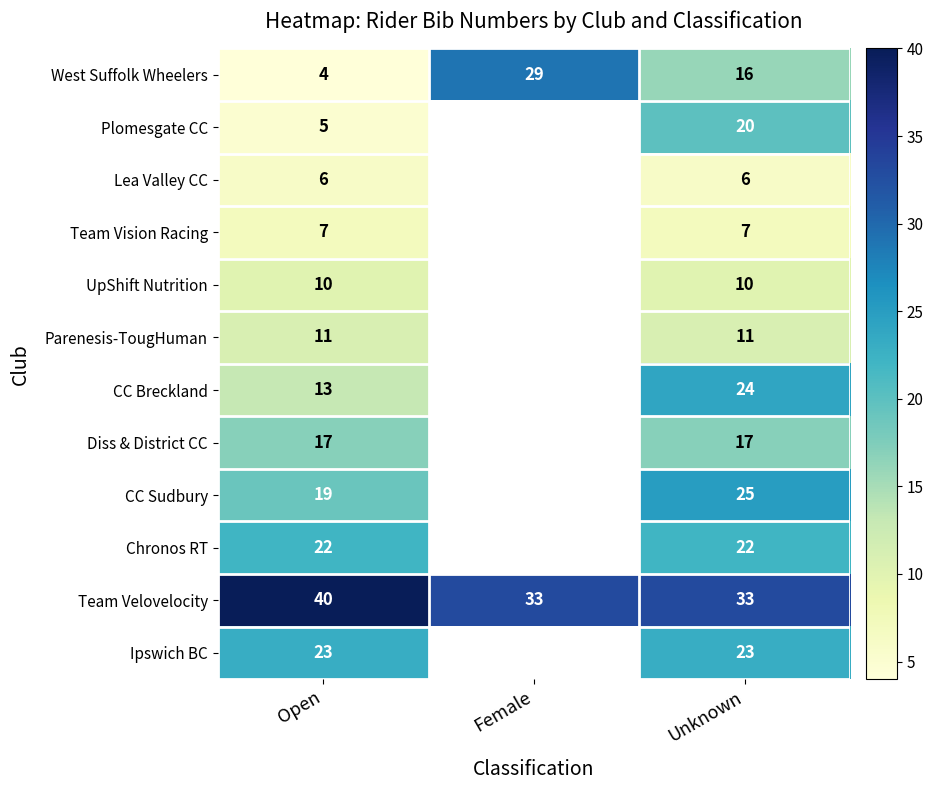

How many values in the Team Velovelocity series exceed 33?

1